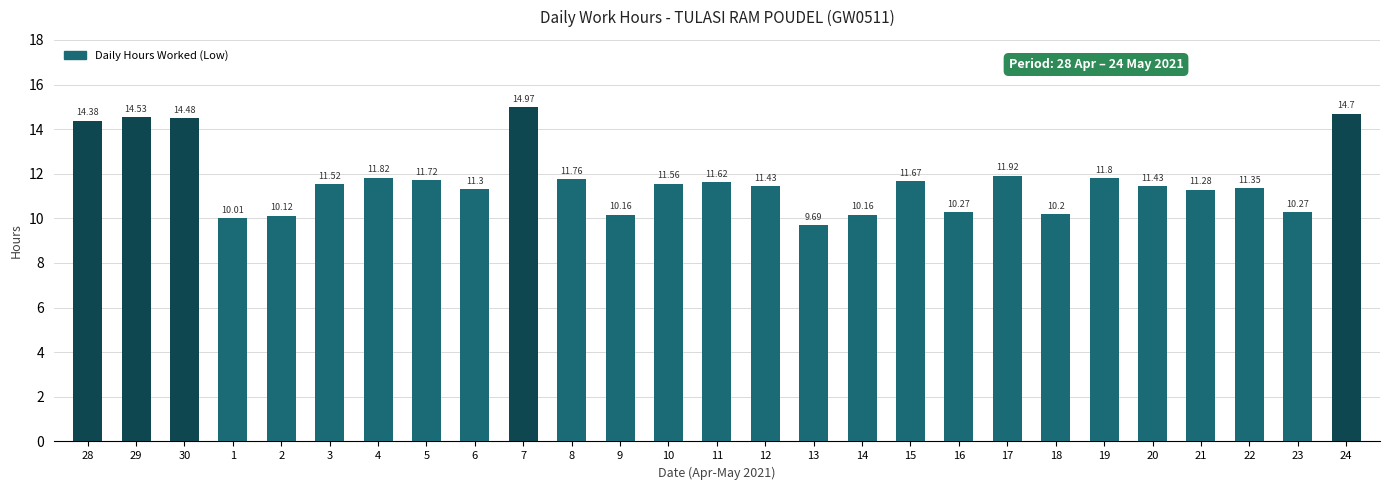

Does the chart contain stacked bars?

No